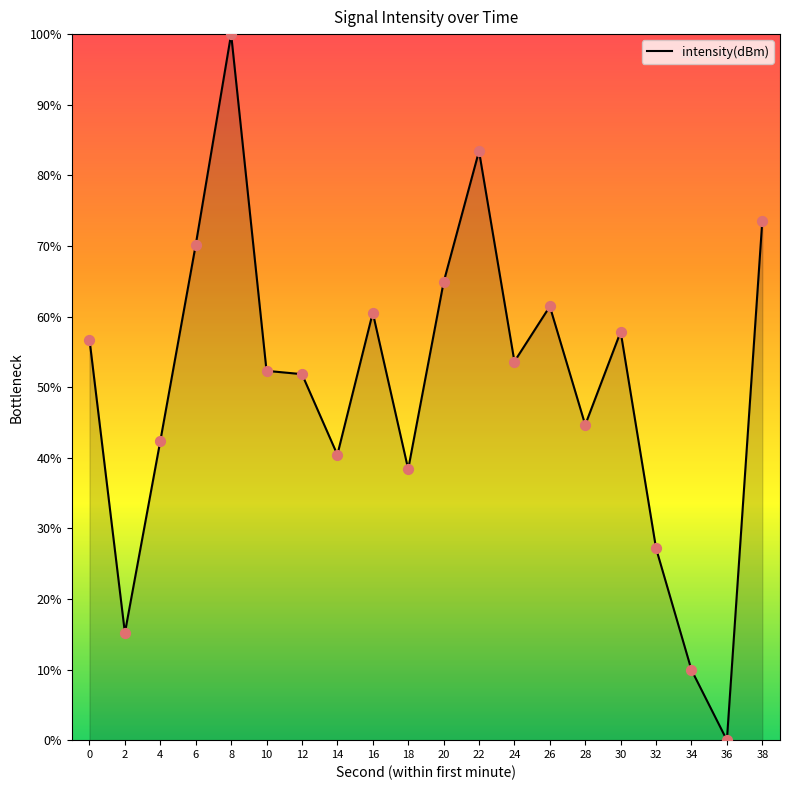

Between 20 and 34, which is larger?

20